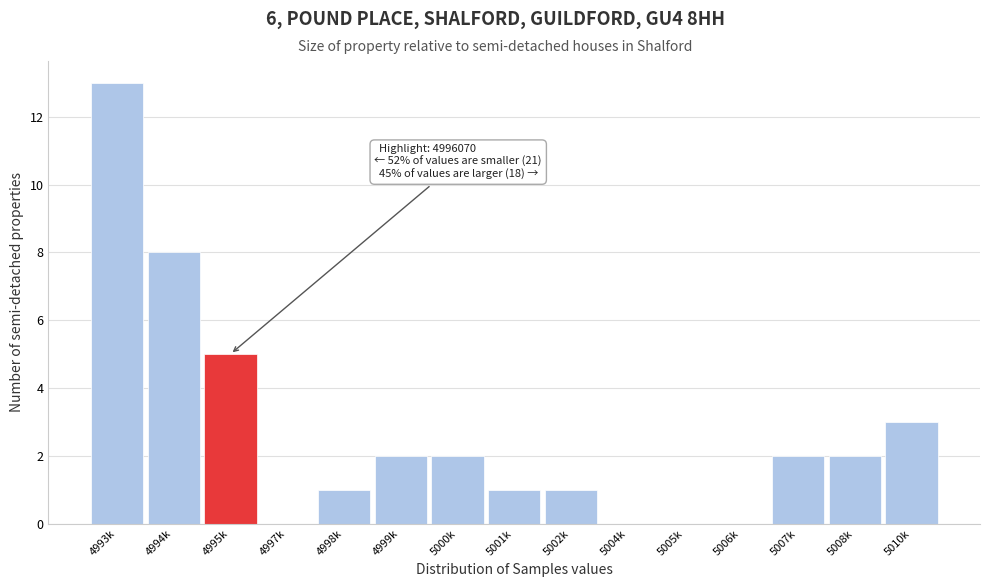

Reading left to right, what are all the values shown in this chart?

4993k=13	4994k=8	4995k=5	4997k=0	4998k=1	4999k=2	5000k=2	5001k=1	5002k=1	5004k=0	5005k=0	5006k=0	5007k=2	5008k=2	5010k=3